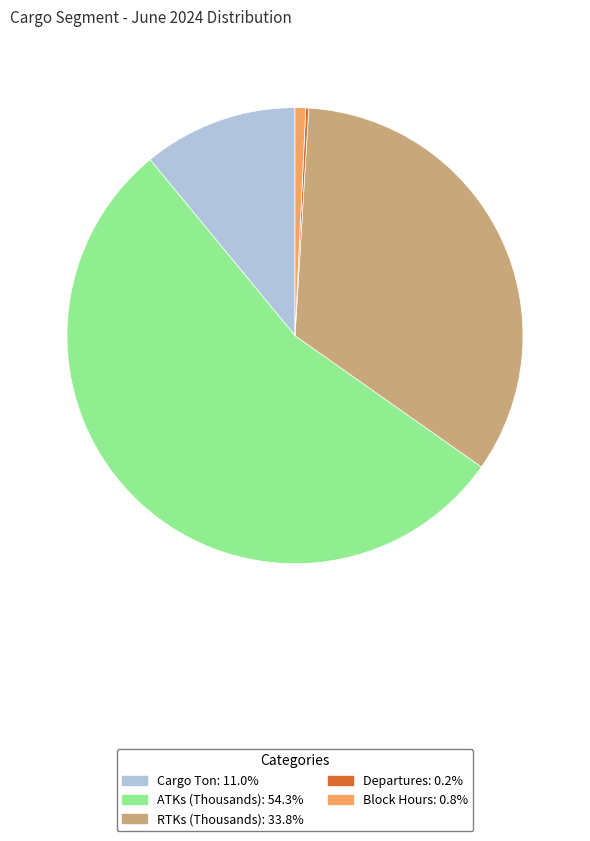

Between Cargo Ton and ATKs (Thousands), which is larger?

ATKs (Thousands)